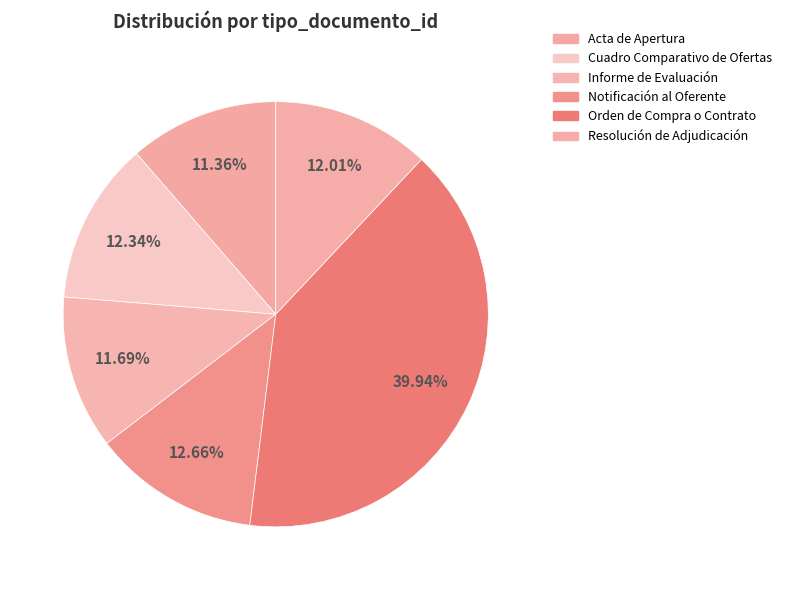

How many slices are in this pie chart?

6